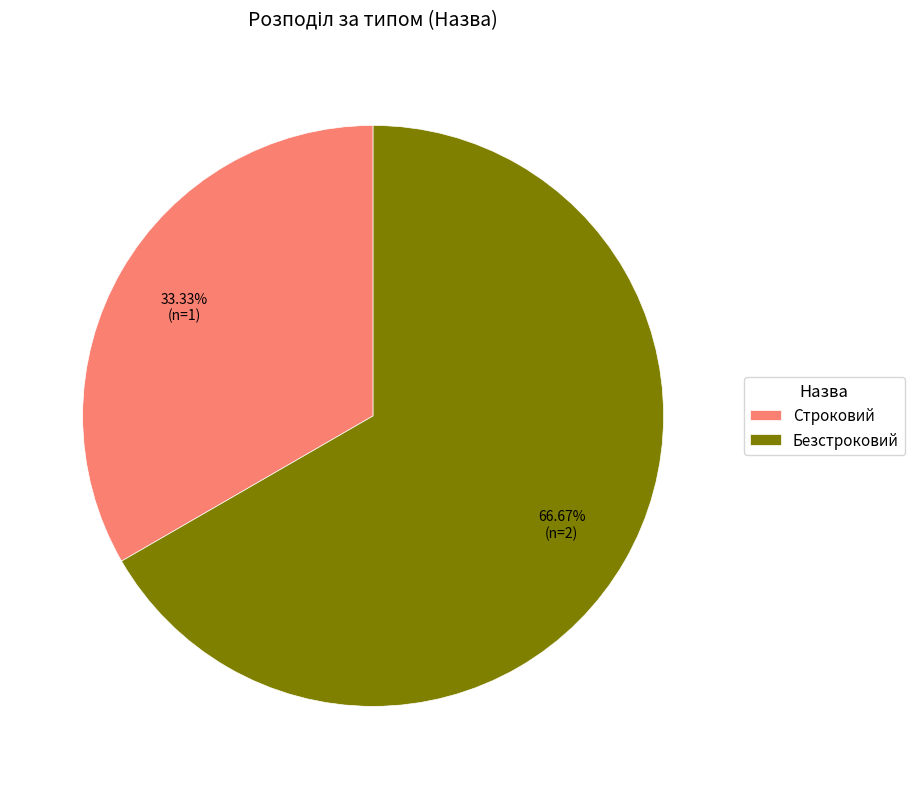

What percentage is the Строковий slice, to the nearest percent?

33%